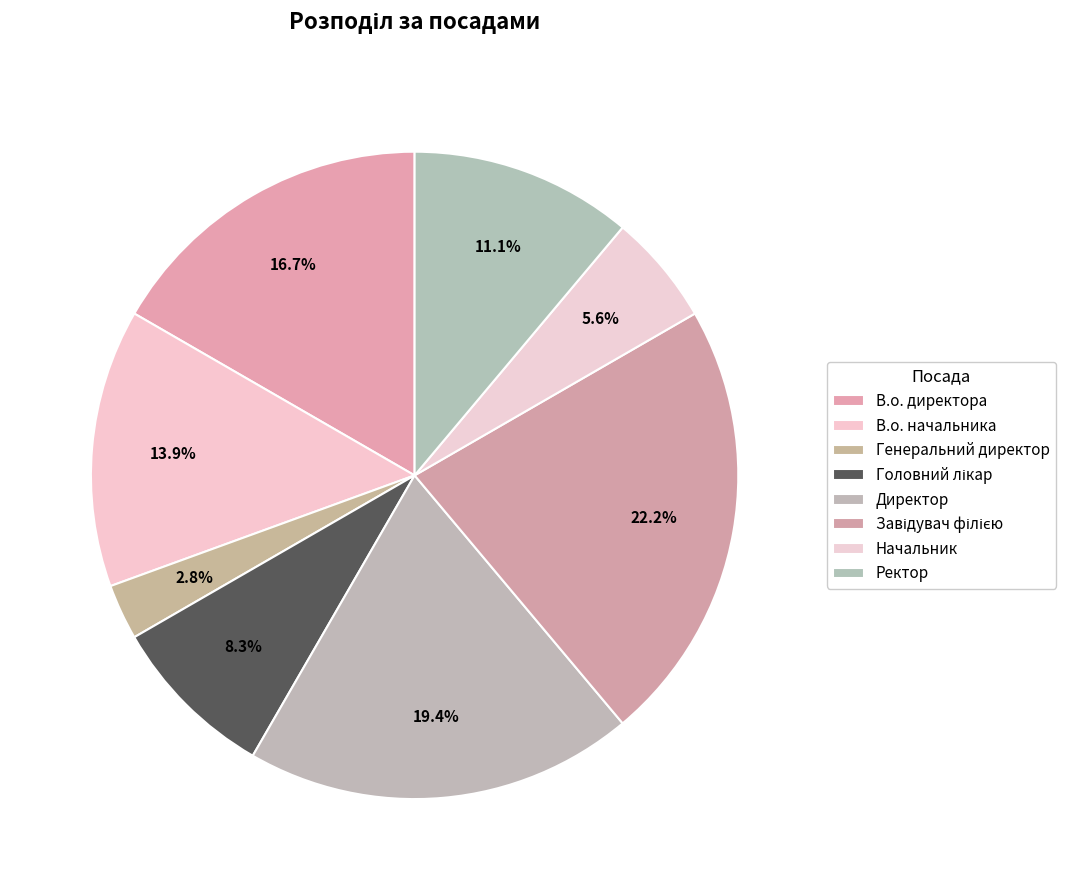

Count the number of slices in the pie.

8